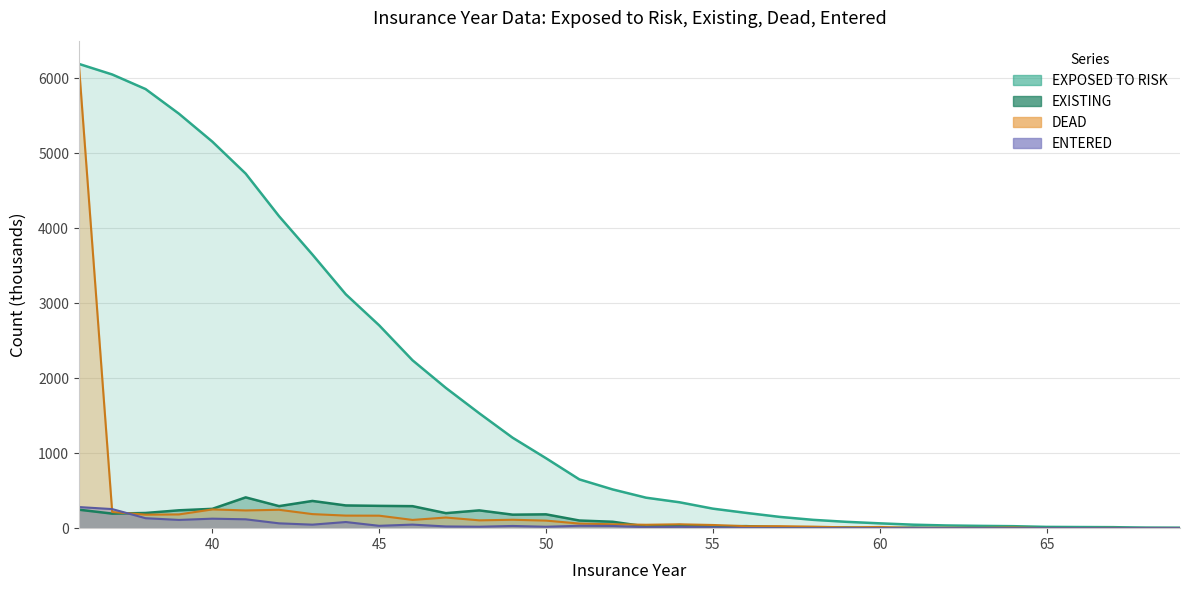

What is the spread (max minus min) of values at 67?

13.5